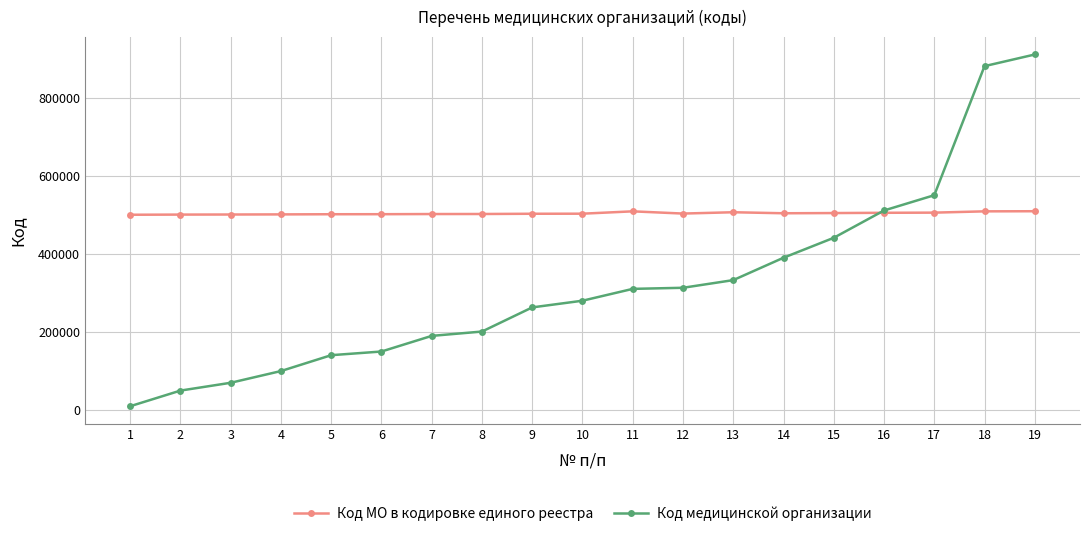

What is the total value across all series at 17?

1055602